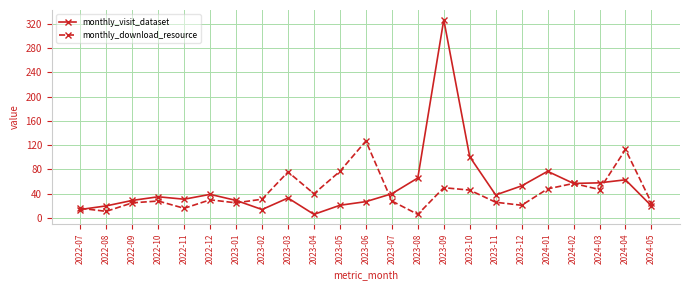

Which series changed the most between 2023-03 and 2023-12?

monthly_download_resource